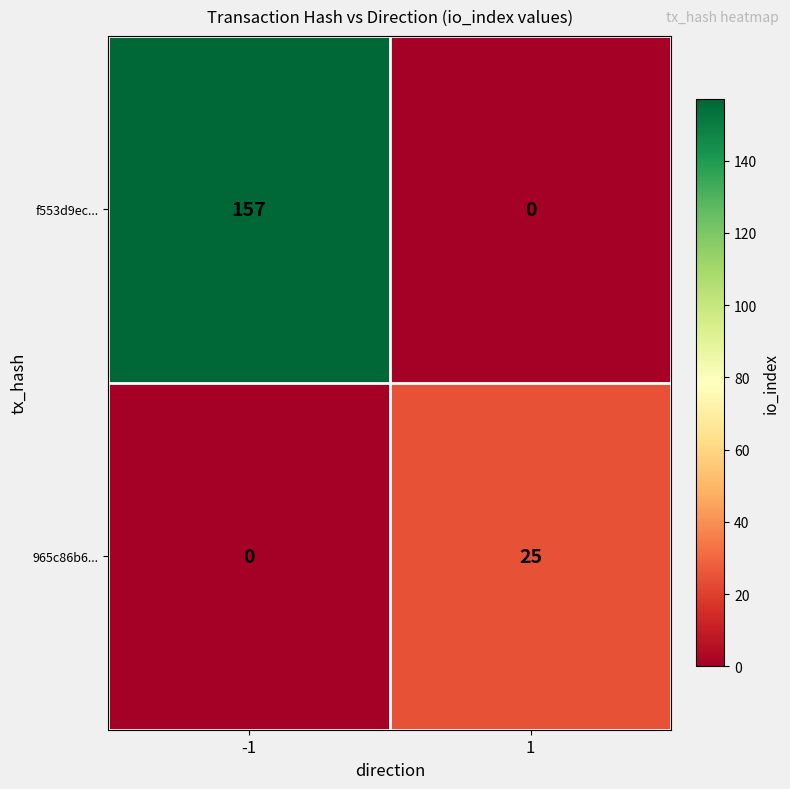

The value of f553d9ec... at 1 is 0. True or false?

True